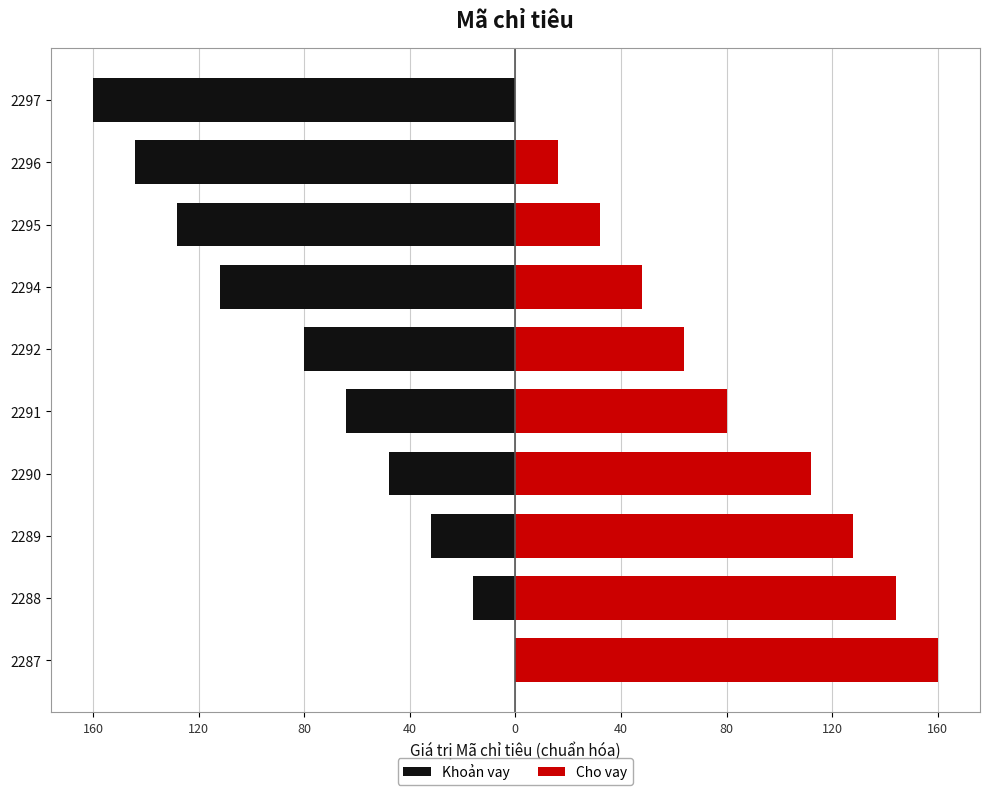

How many data points in Khoản vay are less than -64?

5